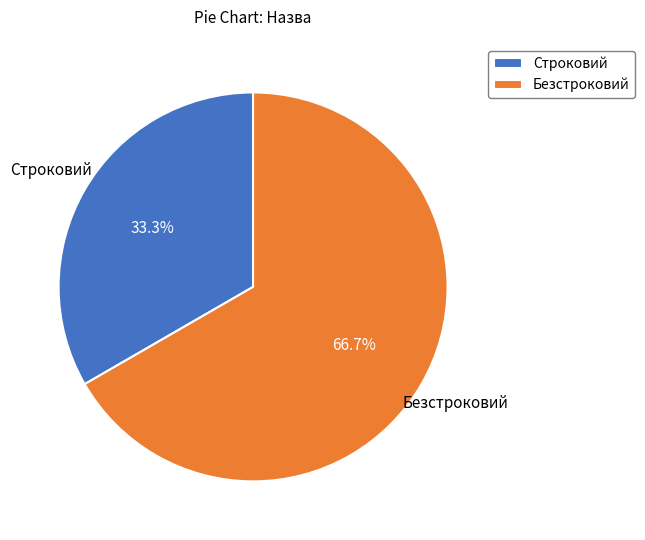

True or false: Безстроковий accounts for 67% of the total.

True